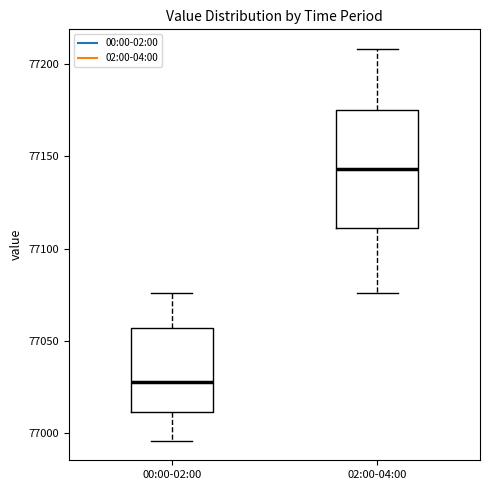

Reading left to right, transcribe this box plot: for each box, give where its median line is, the range the box spans, and where its two whiskers end, as read against the y-axis. The values are not printed on the chart, so give them approximately, as read against the axis.

00:00-02:00: median 77025, box 77010 to 77055, whiskers 76995 to 77075
02:00-04:00: median 77145, box 77110 to 77175, whiskers 77075 to 77210